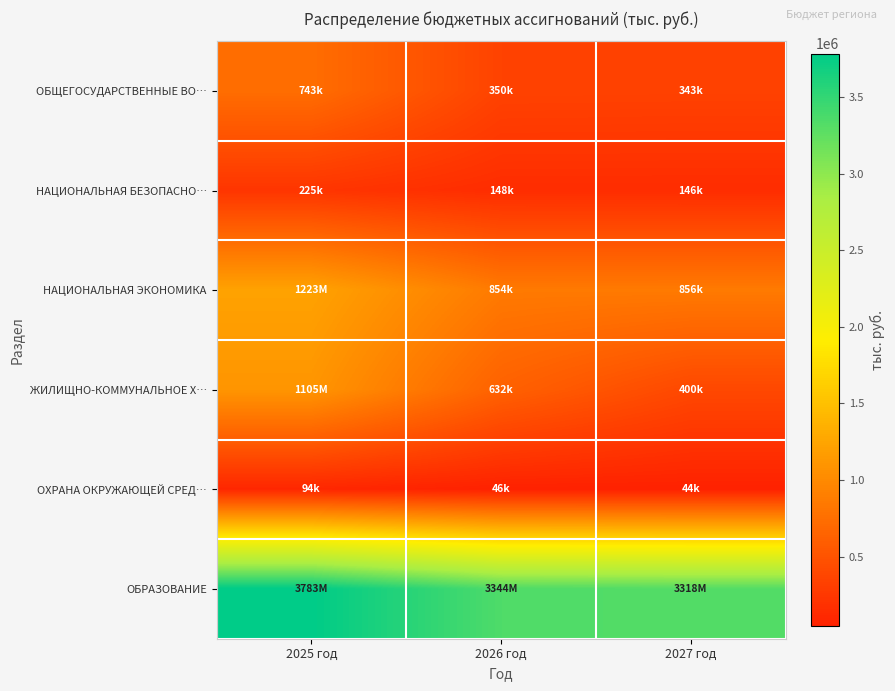

Between 2026 год and 2025 год, which is larger?

2025 год